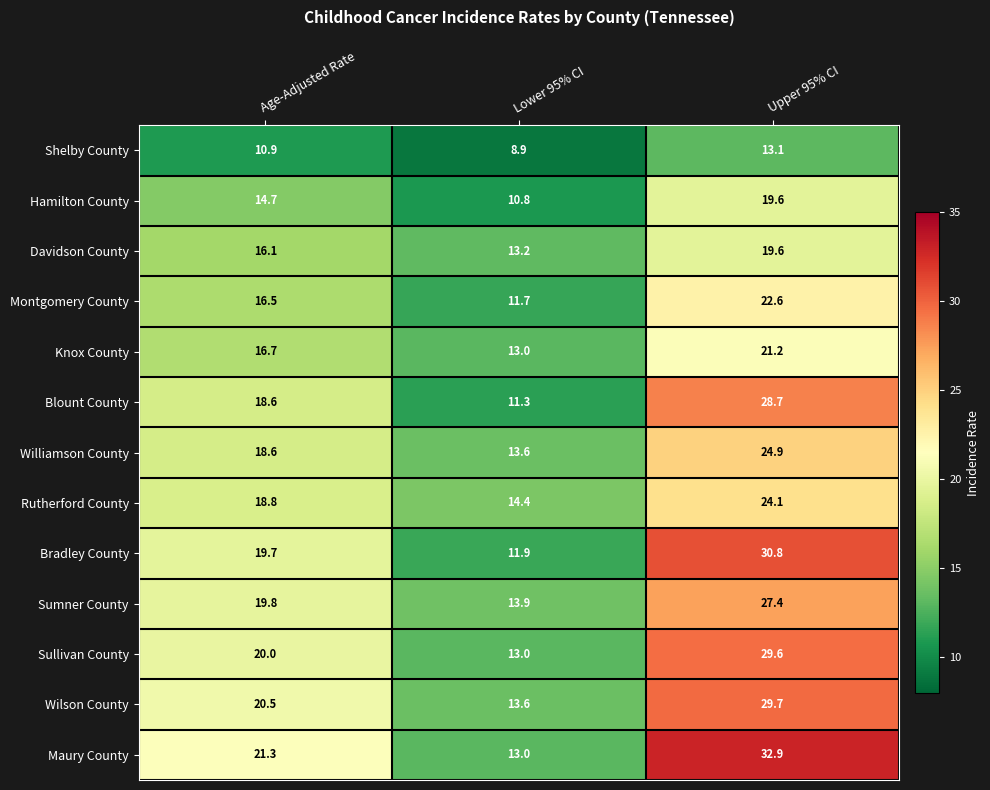

How many data points does each series have?

3